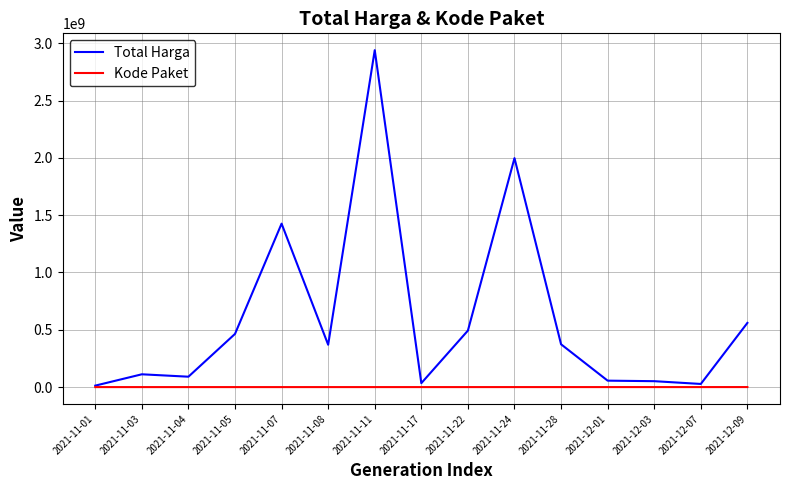

Count the number of data series in this chart.

2